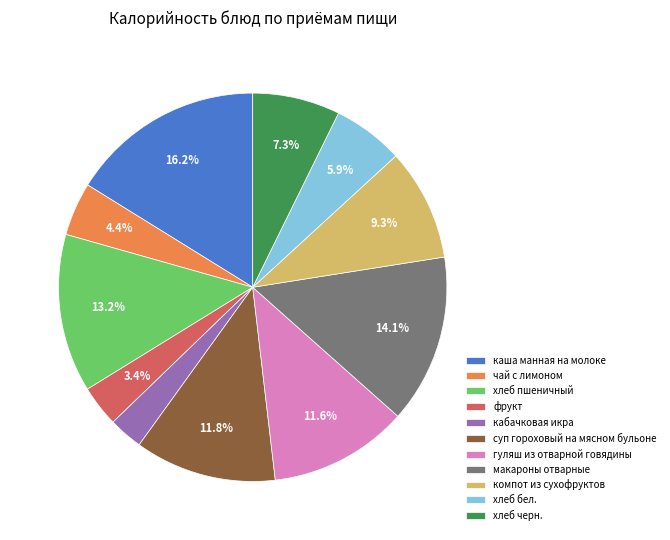

Combined, do каша манная на молоке and макароны отварные account for over 50%?

No